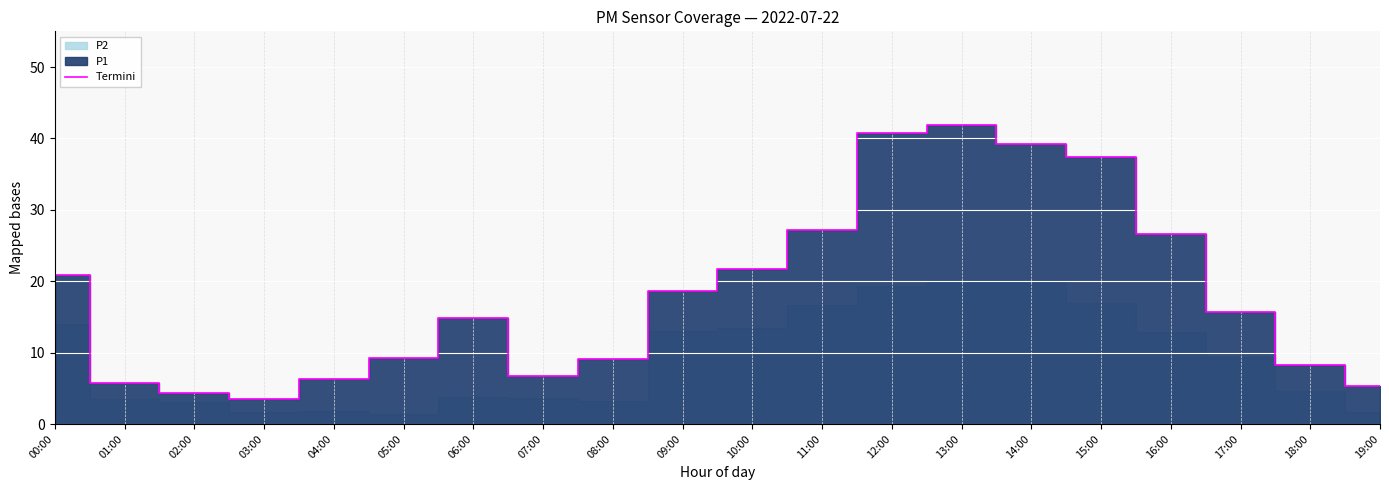

Where does the data first go above 15?

00:00